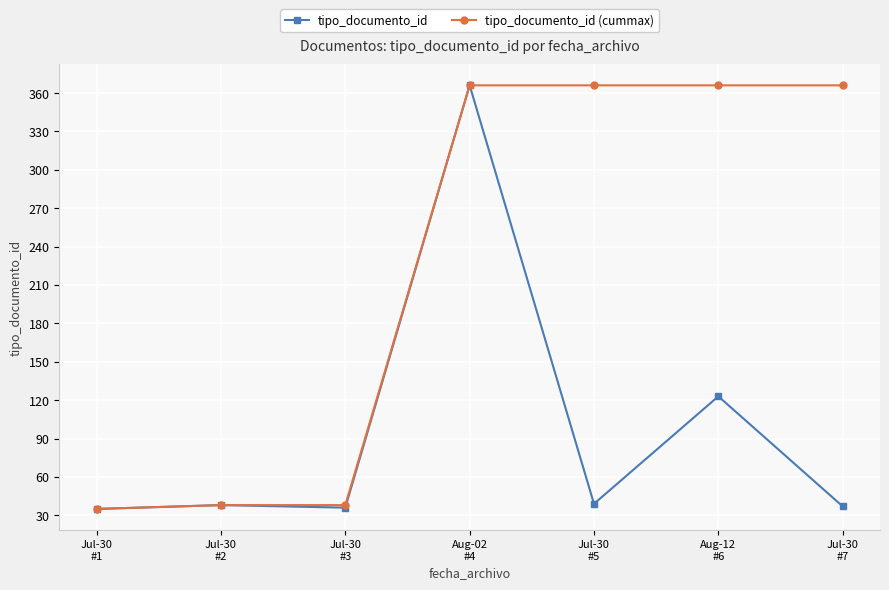

What is the highest value of the tipo_documento_id series?

366